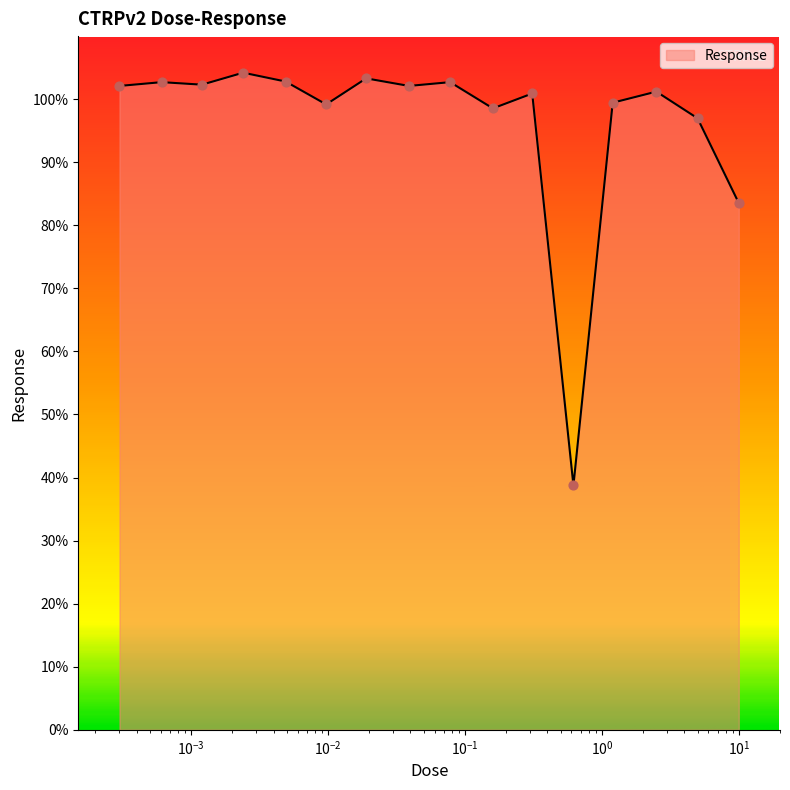

What is the greatest value displayed?

104.2